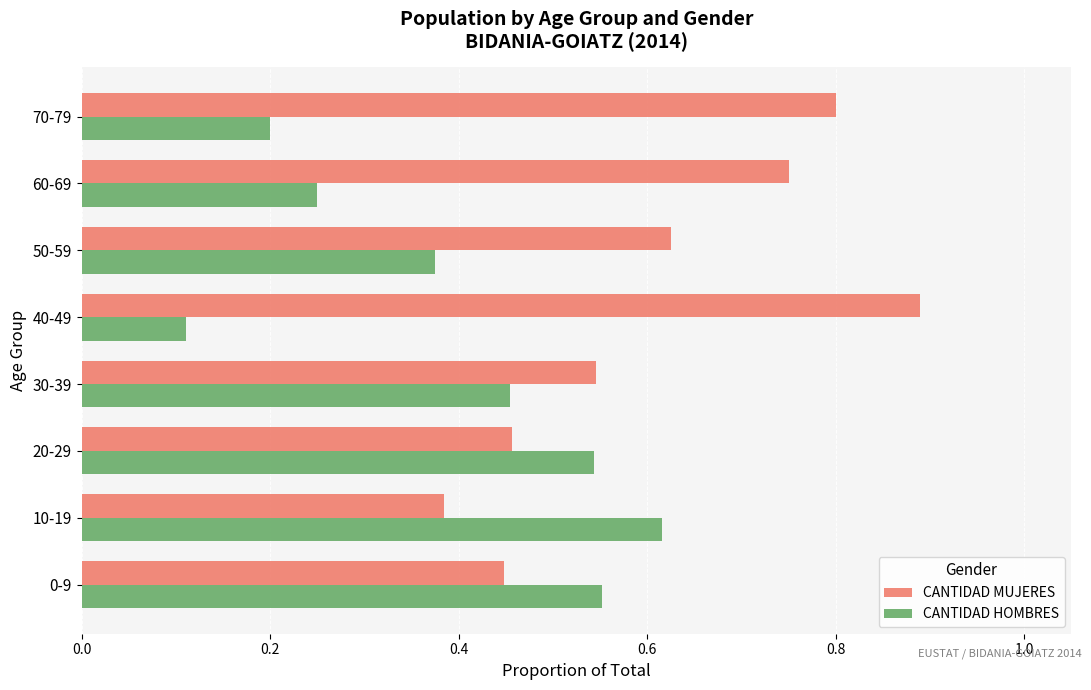

At which category does the chart reach its minimum across all series?

40-49